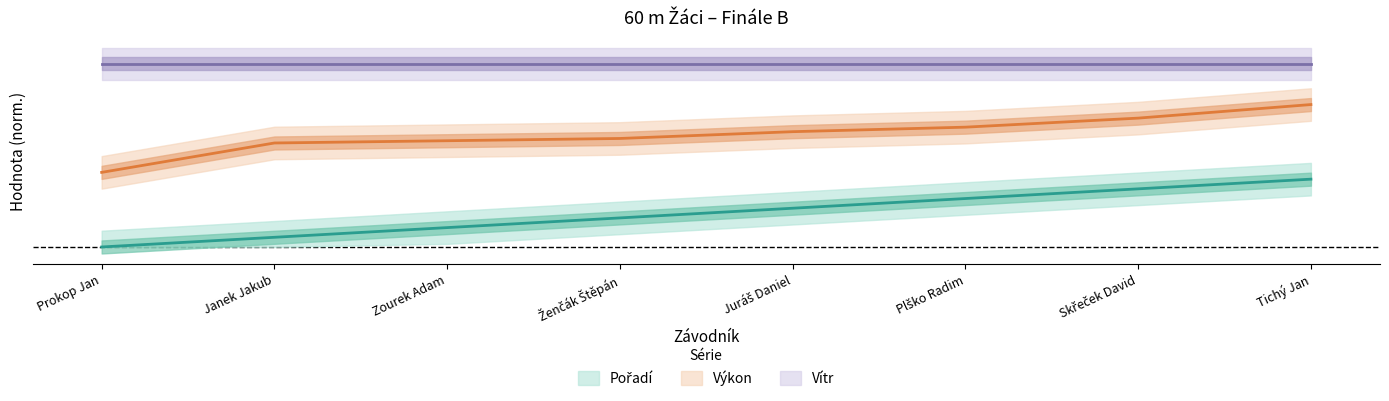

True or false: Pořadí has a value of 0.3 at Juráš Daniel.

True